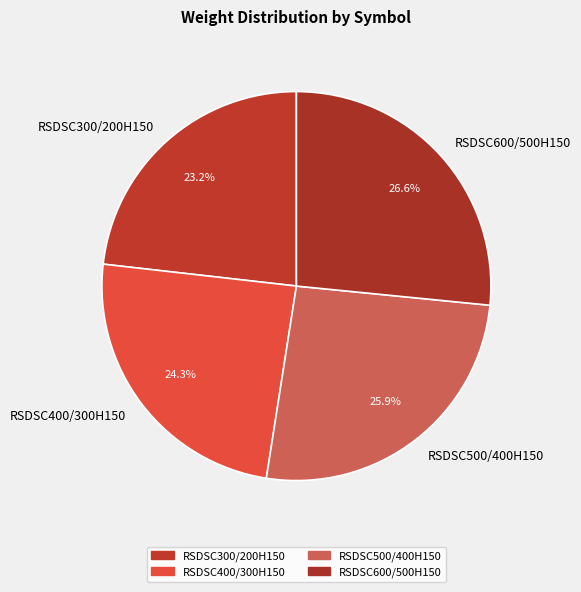

Is it true that RSDSC500/400H150 is 20% of the pie?

False